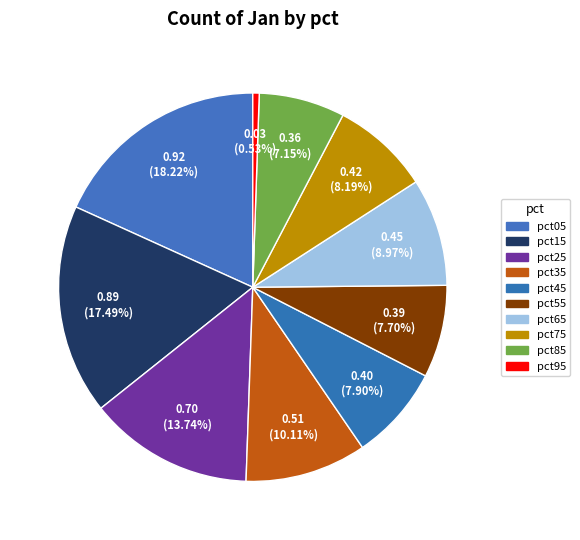

Is pct65 the majority of the pie?

No